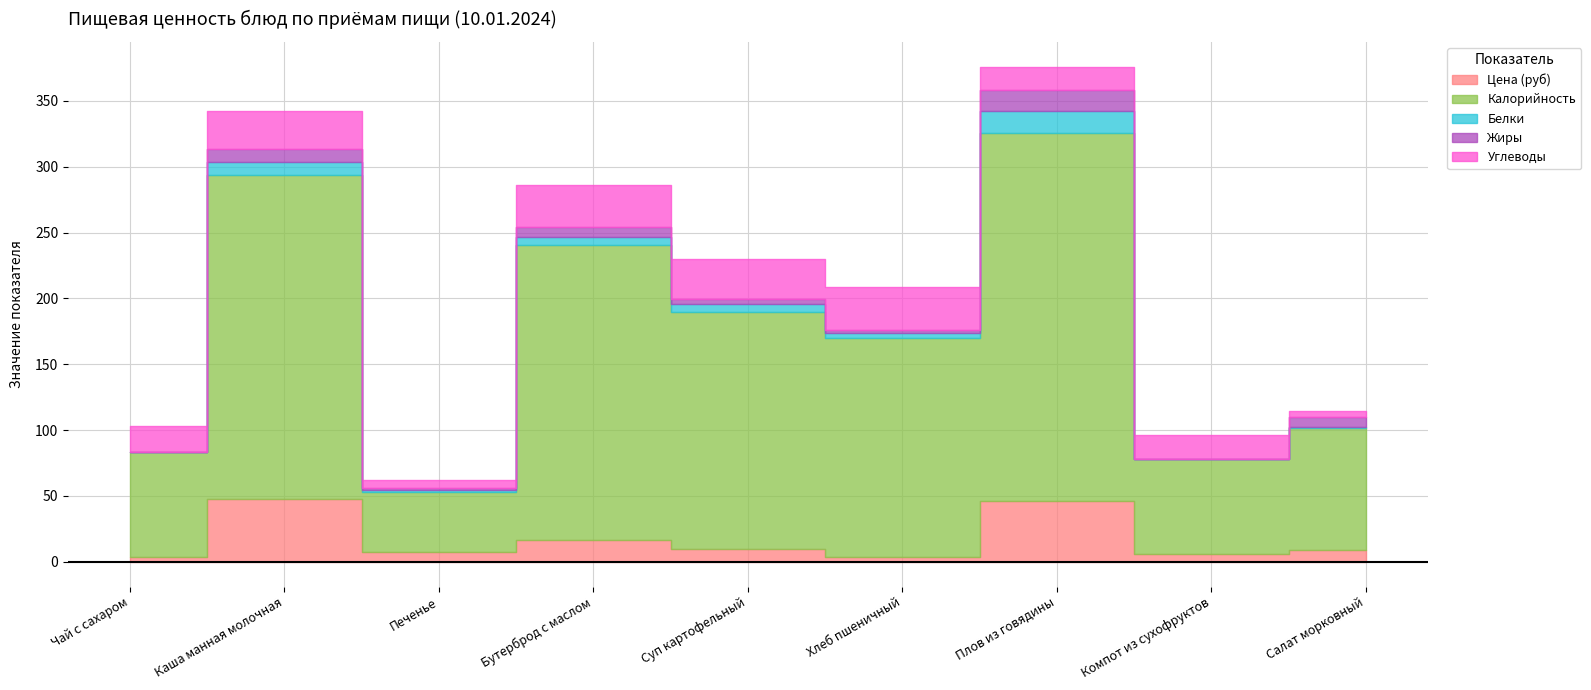

What is the average value of the Калорийность series?

154.0